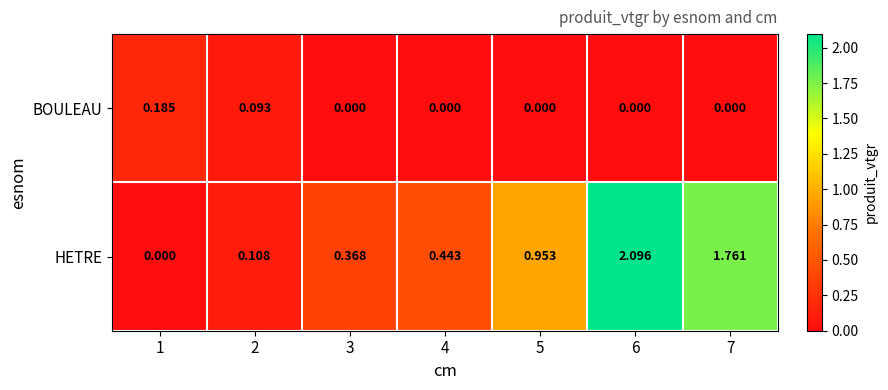

Rank the series at 3 from lowest to highest value.

BOULEAU, HETRE